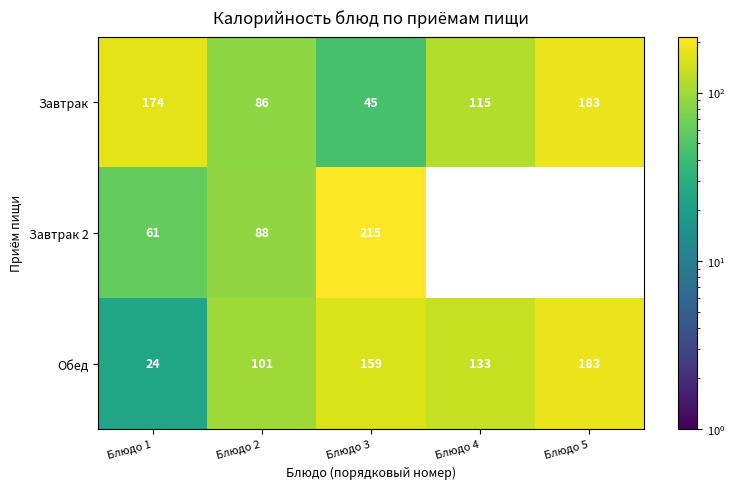

The value of Обед at Блюдо 1 is 37.8. True or false?

False